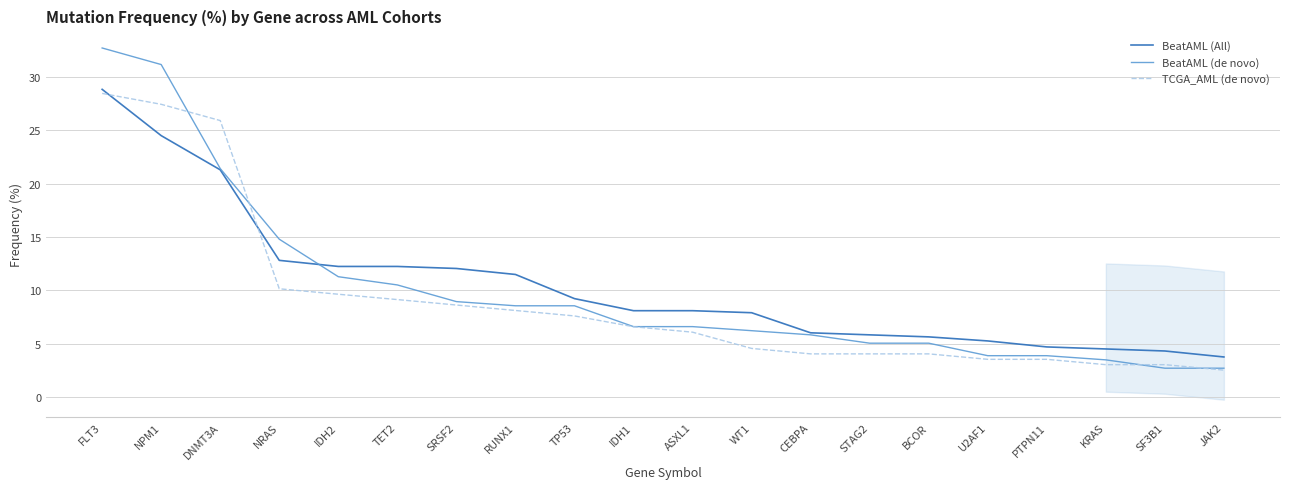

At SF3B1, list the series in order from largest to smallest.

BeatAML (All), TCGA_AML (de novo), BeatAML (de novo)